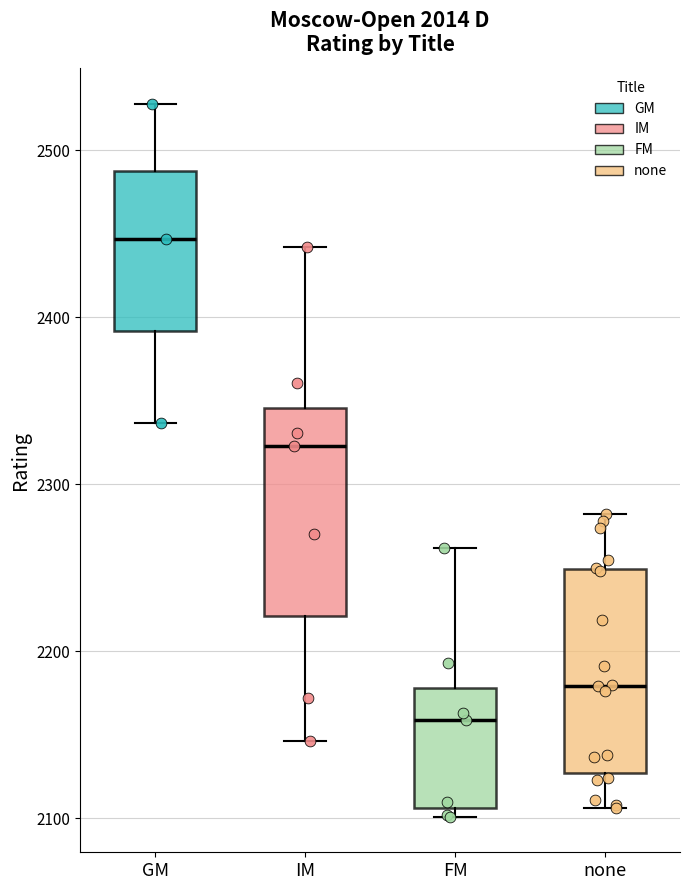

Reading left to right, read every box against the y-axis: the position of its median line, the range the box covers, and the ends of its whiskers. The values are not printed on the chart, so give them approximately, as read against the axis.

GM: median 2450, box 2390 to 2490, whiskers 2340 to 2530
IM: median 2320, box 2220 to 2350, whiskers 2150 to 2440
FM: median 2160, box 2110 to 2180, whiskers 2100 to 2260
none: median 2180, box 2130 to 2250, whiskers 2110 to 2280